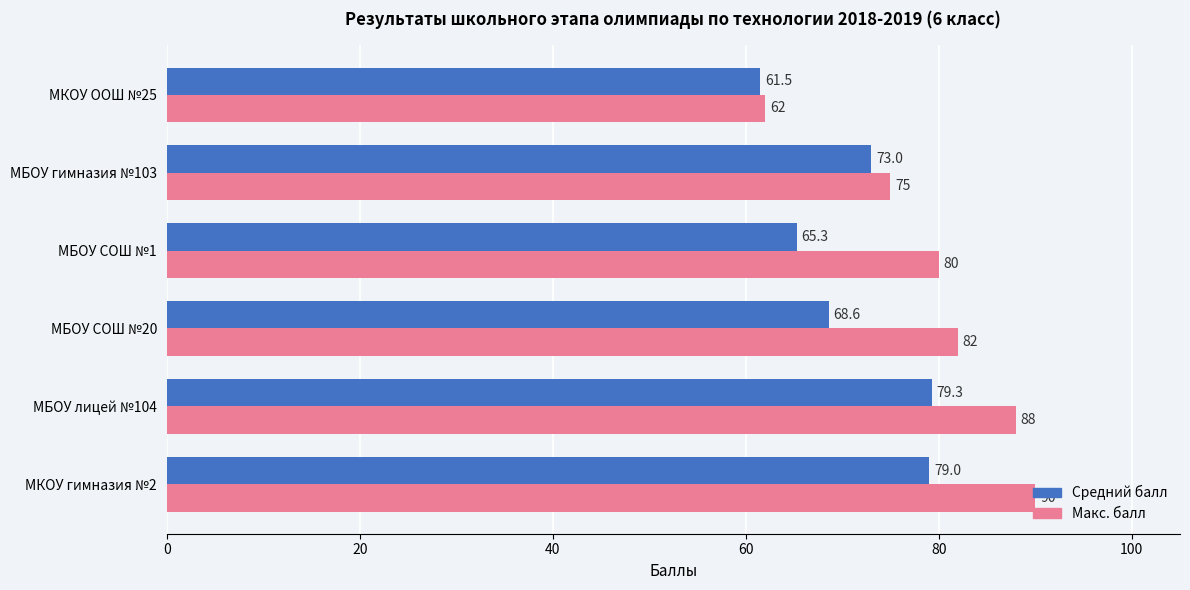

At which label is Средний балл closest to 70?

МБОУ СОШ №20